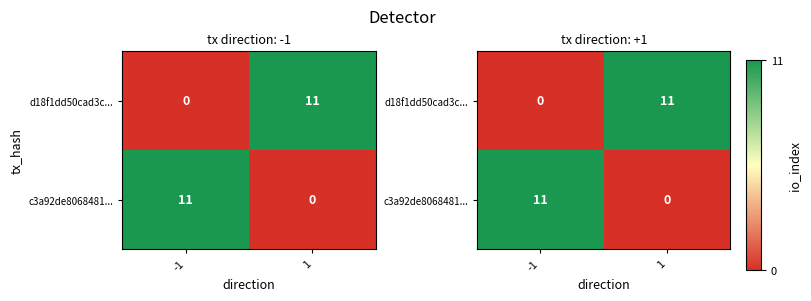

At how many categories does at least one series exceed 1?

2